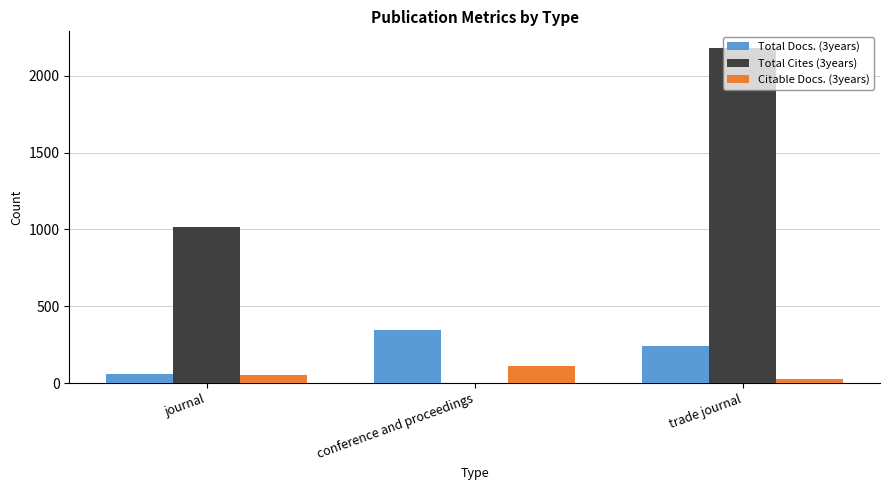

Is it true that Total Docs. (3years) equals 59 at journal?

True